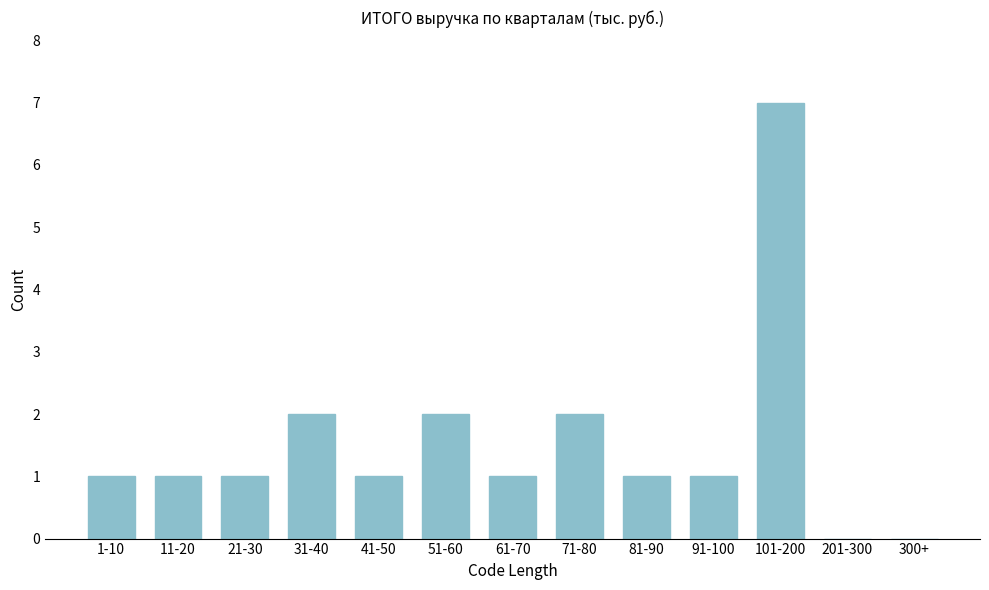

Reading left to right, transcribe all the data shown in this chart.

1-10=1	11-20=1	21-30=1	31-40=2	41-50=1	51-60=2	61-70=1	71-80=2	81-90=1	91-100=1	101-200=7	201-300=0	300+=0